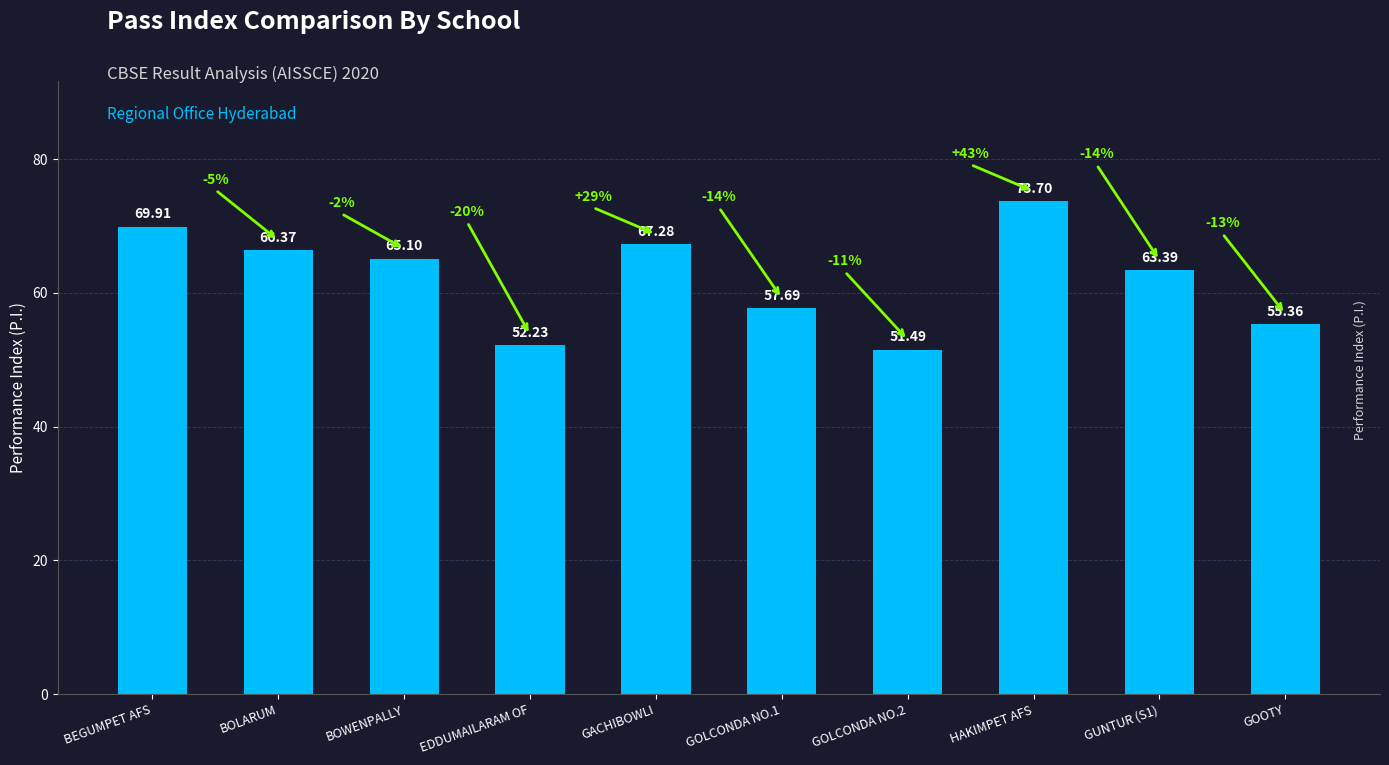

The value at GOOTY is 55.4. True or false?

True